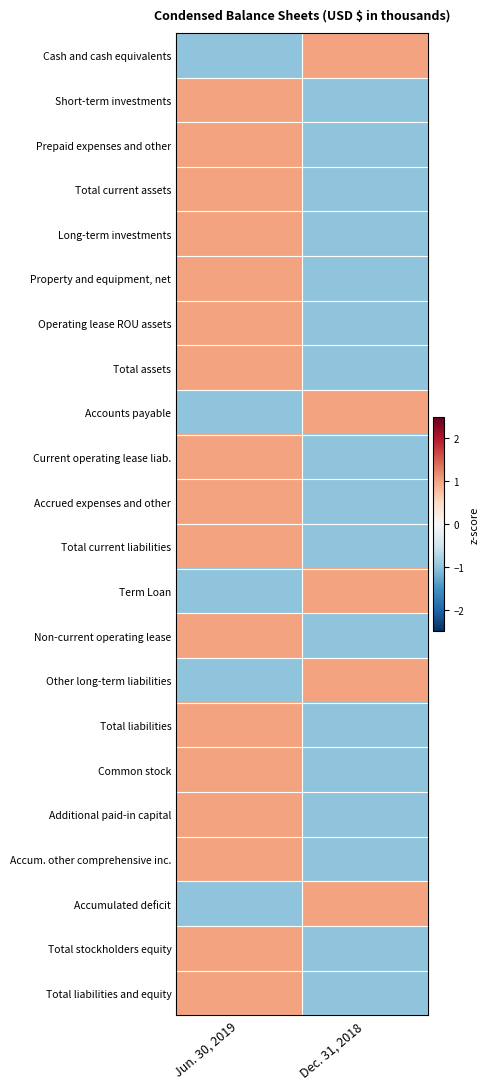

Reading left to right, extract all data points from this chart.

Cash and cash equivalents: Jun. 30, 2019=-1	Dec. 31, 2018=1
Short-term investments: Jun. 30, 2019=1	Dec. 31, 2018=-1
Prepaid expenses and other: Jun. 30, 2019=1	Dec. 31, 2018=-1
Total current assets: Jun. 30, 2019=1	Dec. 31, 2018=-1
Long-term investments: Jun. 30, 2019=1	Dec. 31, 2018=-1
Property and equipment, net: Jun. 30, 2019=1	Dec. 31, 2018=-1
Operating lease ROU assets: Jun. 30, 2019=1	Dec. 31, 2018=-1
Total assets: Jun. 30, 2019=1	Dec. 31, 2018=-1
Accounts payable: Jun. 30, 2019=-1	Dec. 31, 2018=1
Current operating lease liab.: Jun. 30, 2019=1	Dec. 31, 2018=-1
Accrued expenses and other: Jun. 30, 2019=1	Dec. 31, 2018=-1
Total current liabilities: Jun. 30, 2019=1	Dec. 31, 2018=-1
Term Loan: Jun. 30, 2019=-1	Dec. 31, 2018=1
Non-current operating lease: Jun. 30, 2019=1	Dec. 31, 2018=-1
Other long-term liabilities: Jun. 30, 2019=-1	Dec. 31, 2018=1
Total liabilities: Jun. 30, 2019=1	Dec. 31, 2018=-1
Common stock: Jun. 30, 2019=1	Dec. 31, 2018=-1
Additional paid-in capital: Jun. 30, 2019=1	Dec. 31, 2018=-1
Accum. other comprehensive inc.: Jun. 30, 2019=1	Dec. 31, 2018=-1
Accumulated deficit: Jun. 30, 2019=-1	Dec. 31, 2018=1
Total stockholders equity: Jun. 30, 2019=1	Dec. 31, 2018=-1
Total liabilities and equity: Jun. 30, 2019=1	Dec. 31, 2018=-1